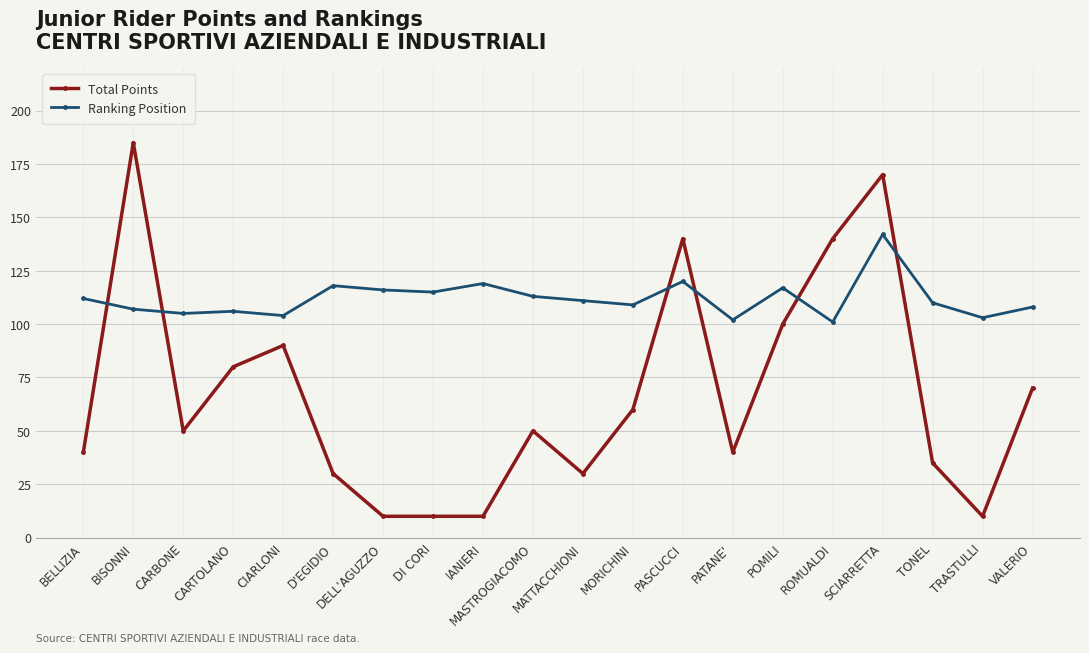

Reading left to right, list all the values displayed in this chart.

Total Points: 40	185	50	80	90	30	10	10	10	50	30	60	140	40	100	140	170	35	10	70
Ranking Position: 112	107	105	106	104	118	116	115	119	113	111	109	120	102	117	101	142	110	103	108